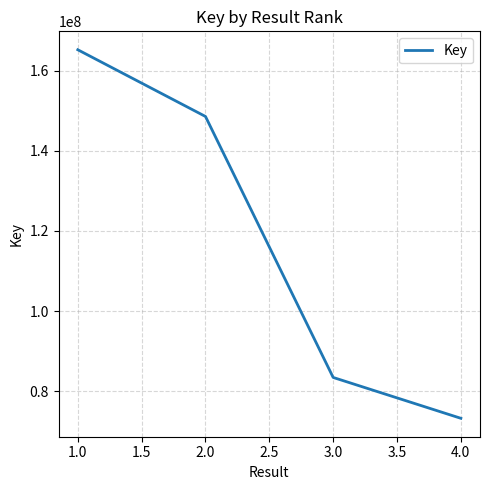

What is the difference between the values at 1.0 and 2.0?

16652230